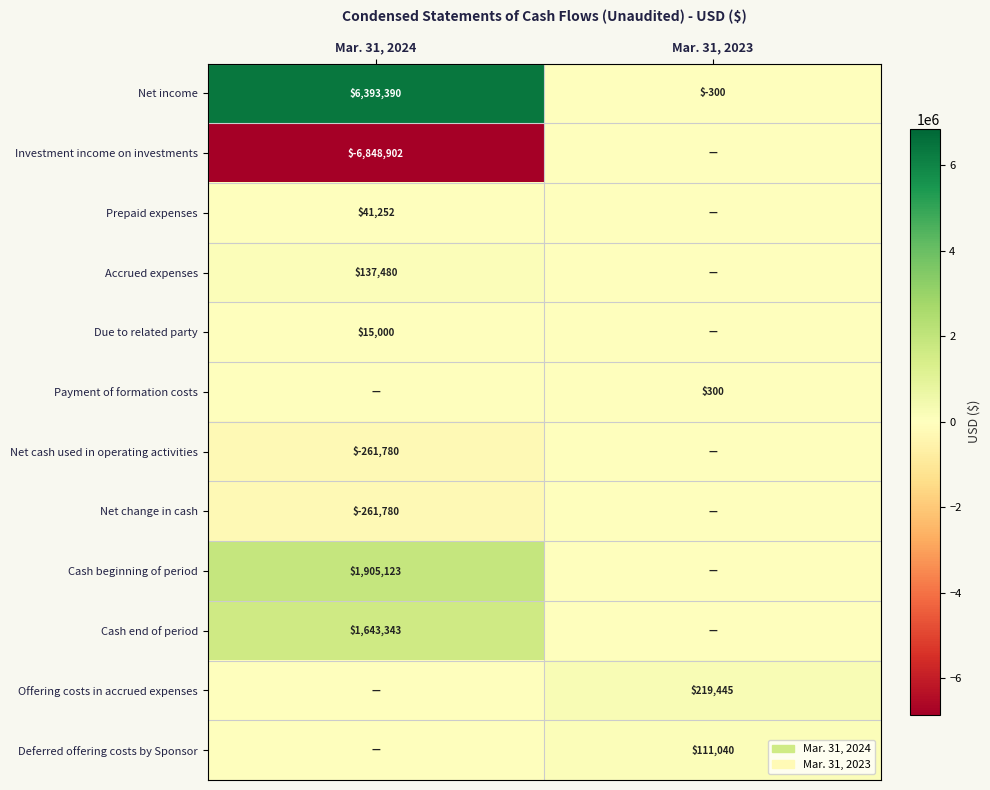

At which category is the sum across all series the highest?

Mar. 31, 2024